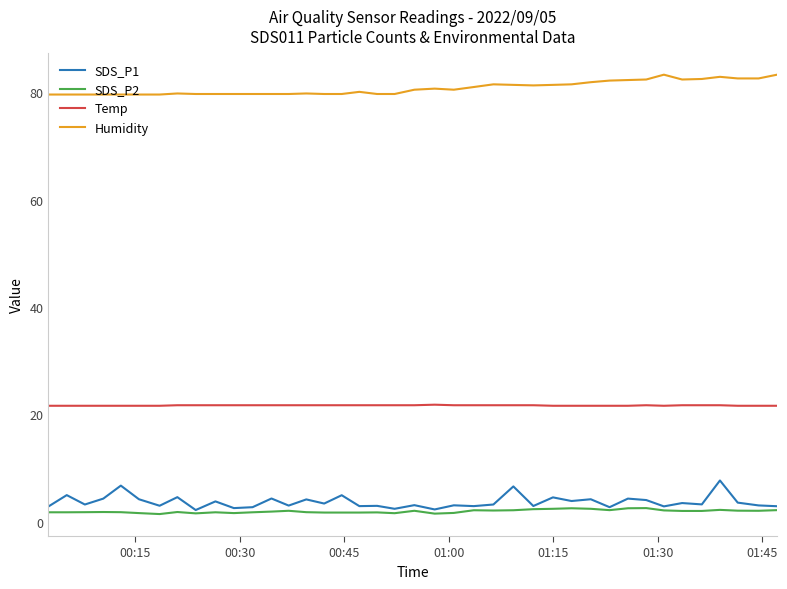

List the series in order of their peak value, highest first.

Humidity, Temp, SDS_P1, SDS_P2